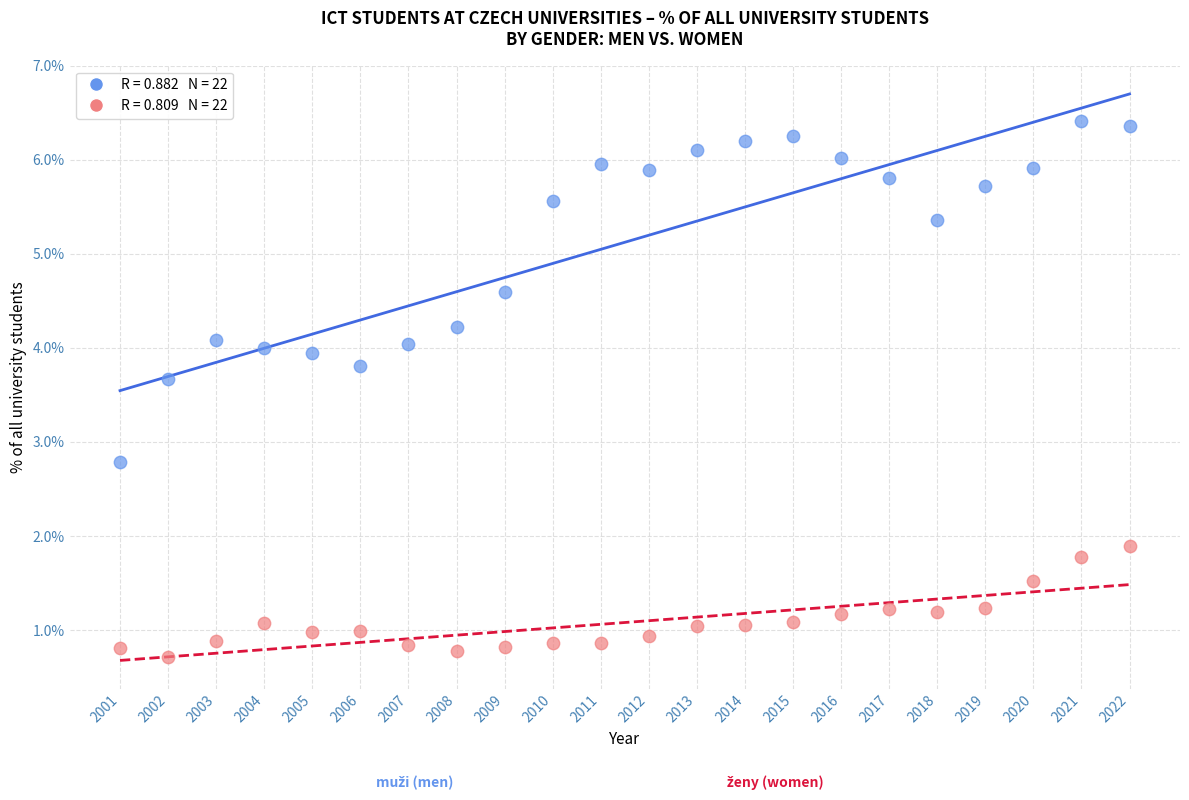

Across all series, what Y value is closest to 3?

2.8